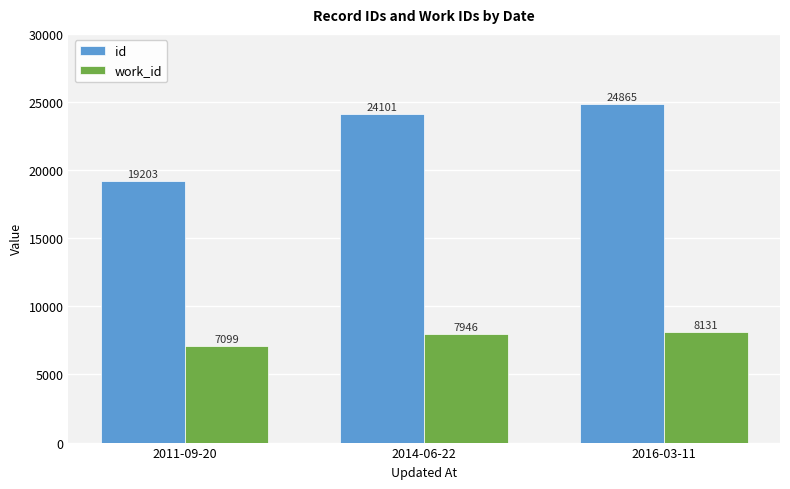

What is the label of the 2nd bar from the right?

2014-06-22